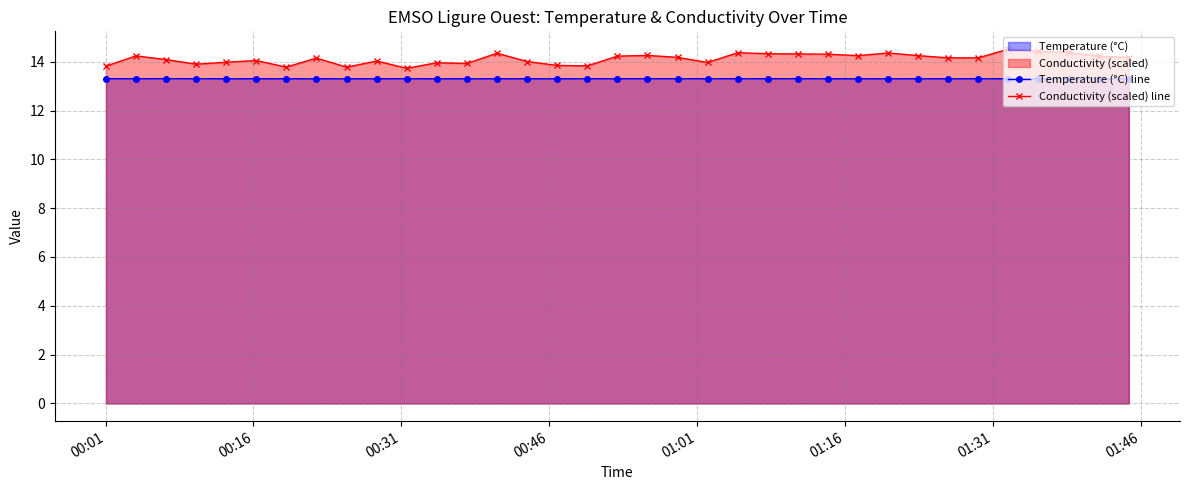

At how many categories does at least one series exceed 14?

24